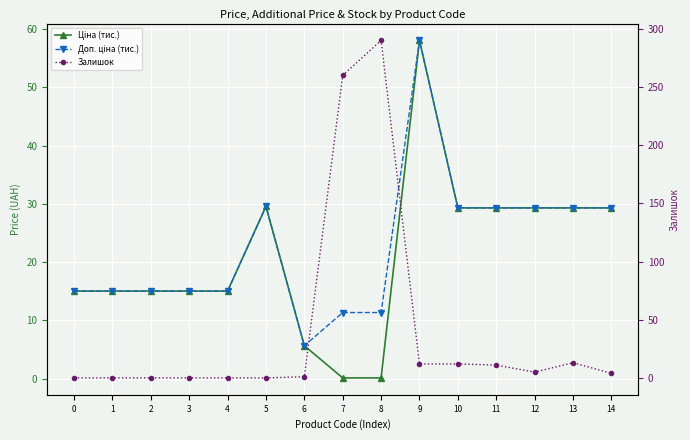

What is the minimum value for Доп. ціна (тис.)?

5.6